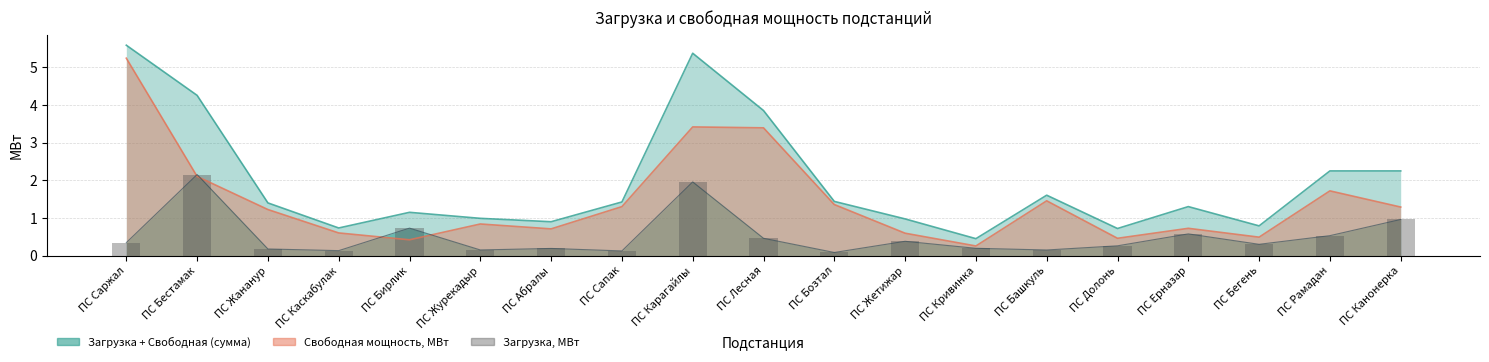

What is the label of the 4th bar from the right?

ПС Ерназар